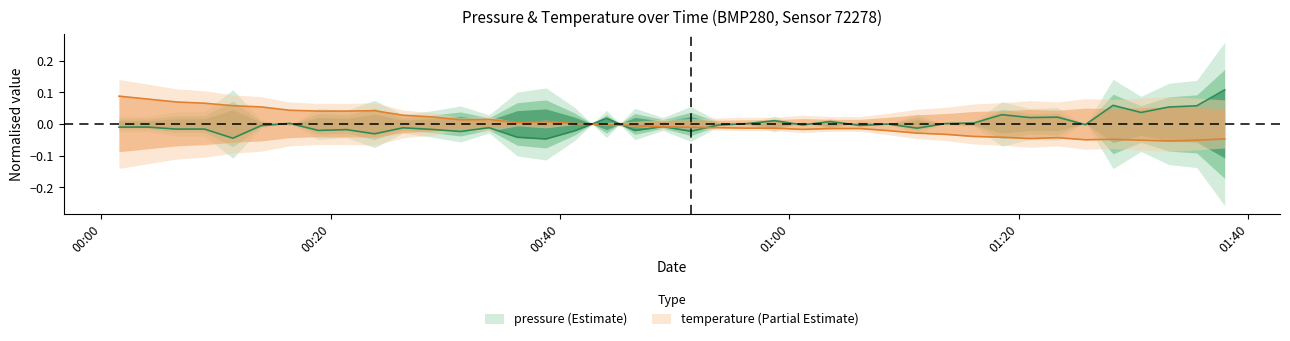

How many times do pressure and temperature cross each other?

5